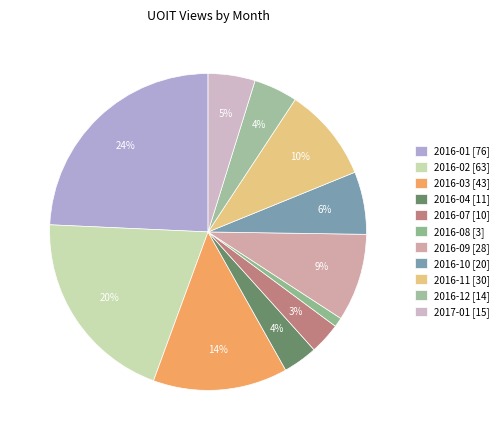

How many slices are in this pie chart?

11